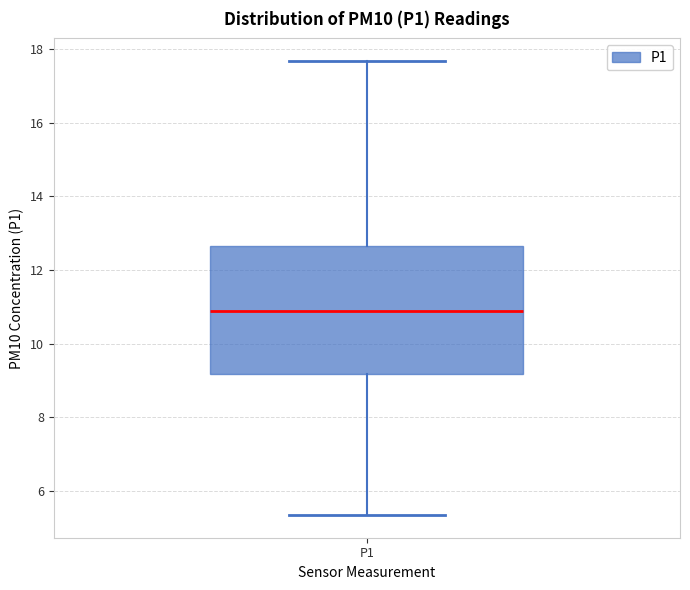

Transcribe this box plot: give where the median line is, the range the box spans, and where the two whiskers end, as read against the y-axis. The values are not printed on the chart, so give them approximately, as read against the axis.

median 11.0, box 9.2 to 12.6, whiskers 5.4 to 17.6